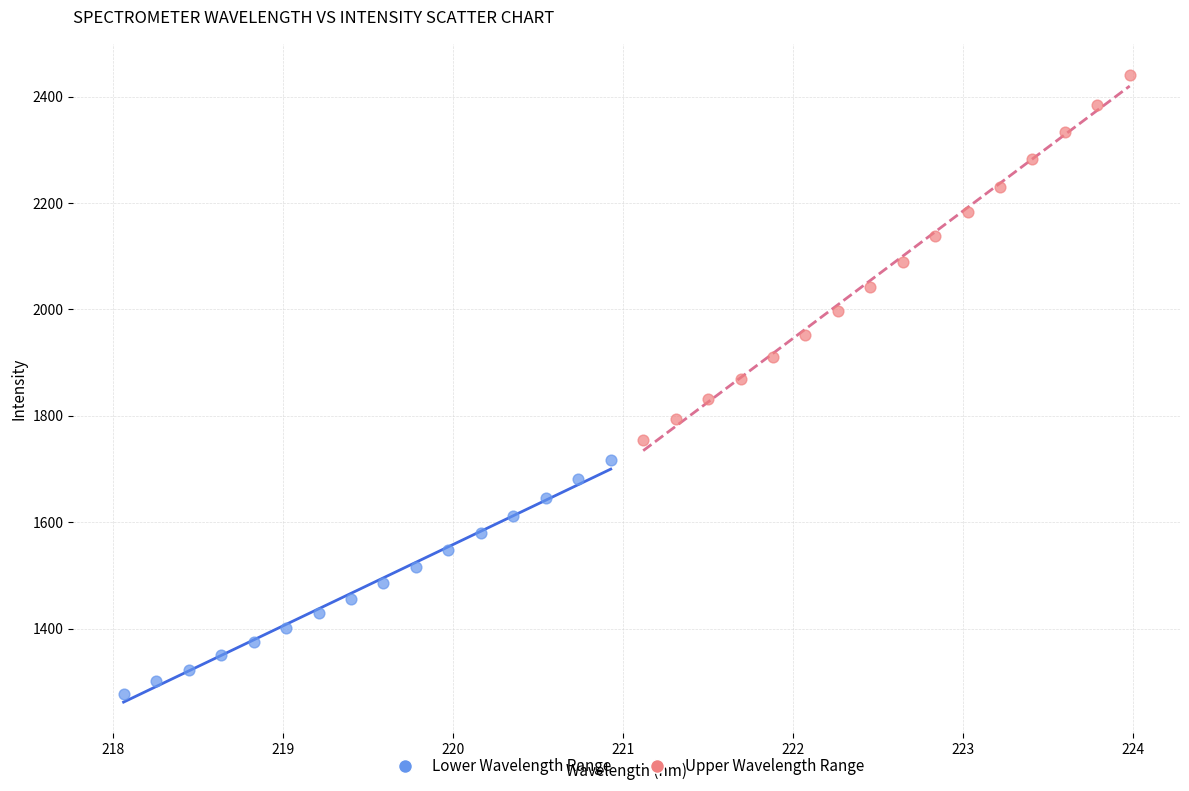

Which series contains the lowest Y value?

Lower Wavelength Range